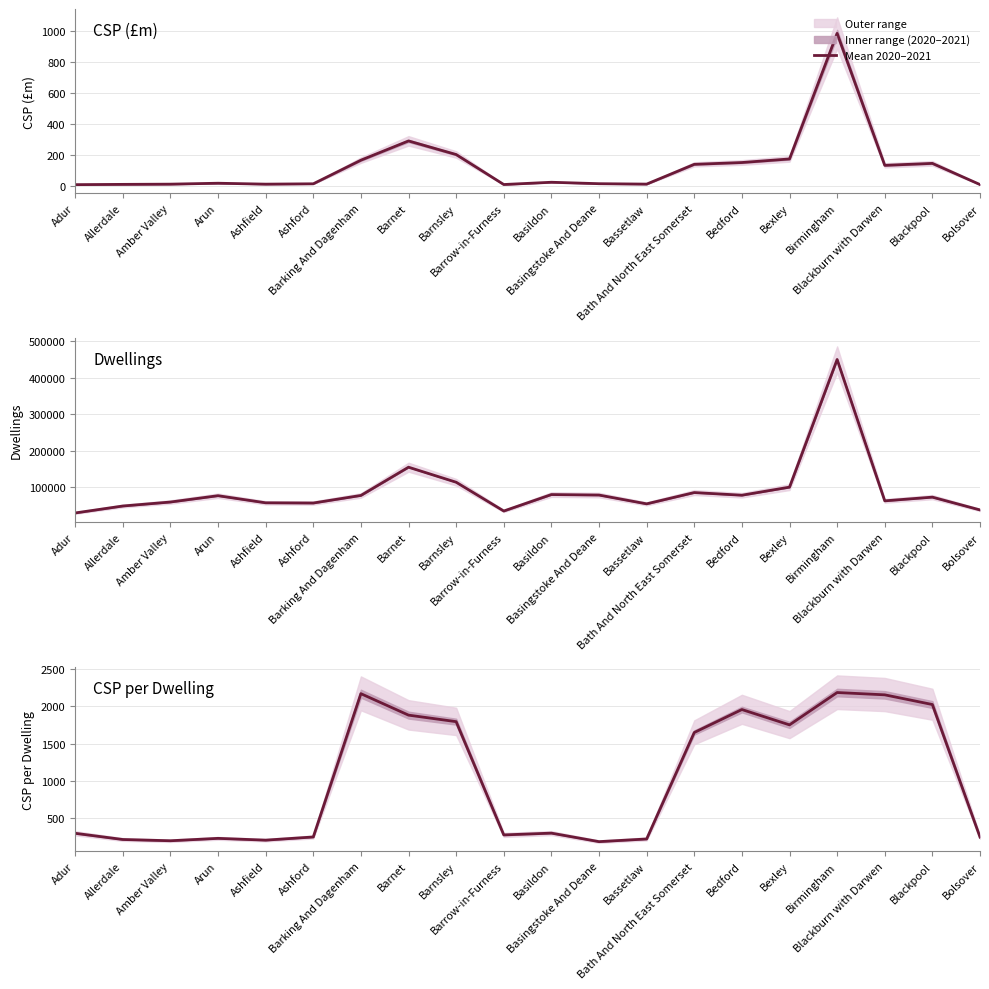

What is the difference between the maximum and minimum values?

1991.2